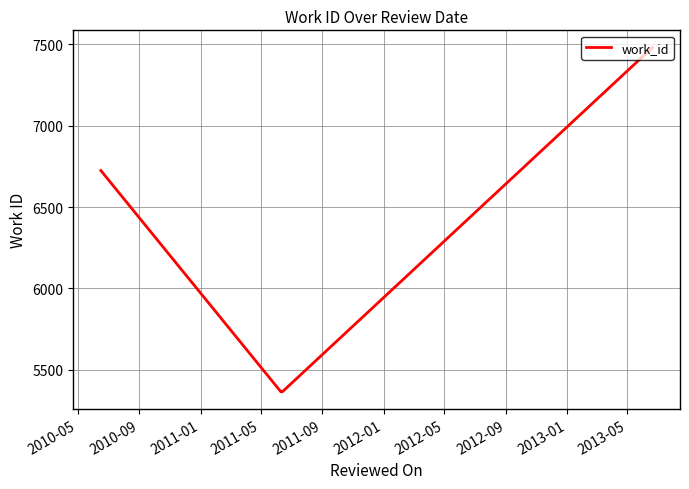

True or false: there are more than 1 points higher than both neighbors.

False